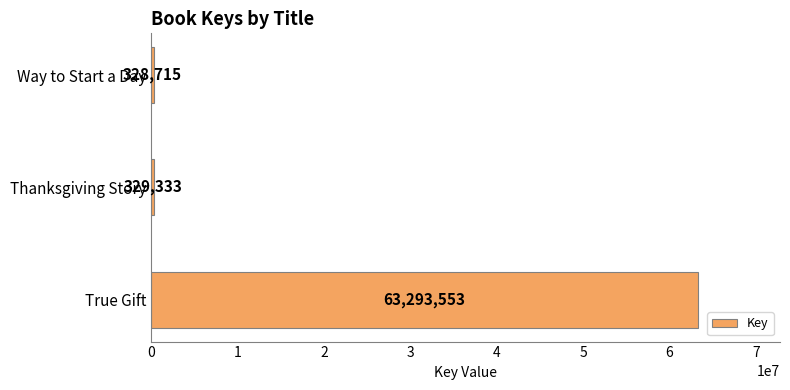

What is the difference between the maximum and second lowest values?

62964220